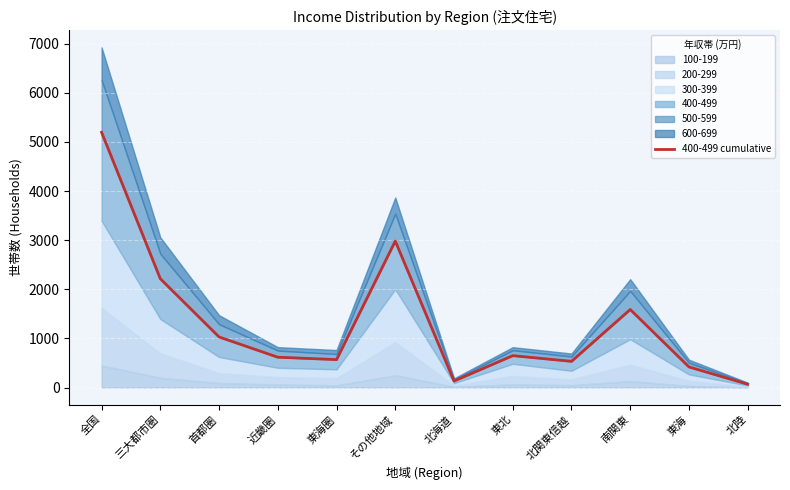

List the labels in order of value, largest first.

全国, その他地域, 三大都市圏, 南関東, 首都圏, 東北, 近畿圏, 東海圏, 北関東信越, 東海, 北海道, 北陸